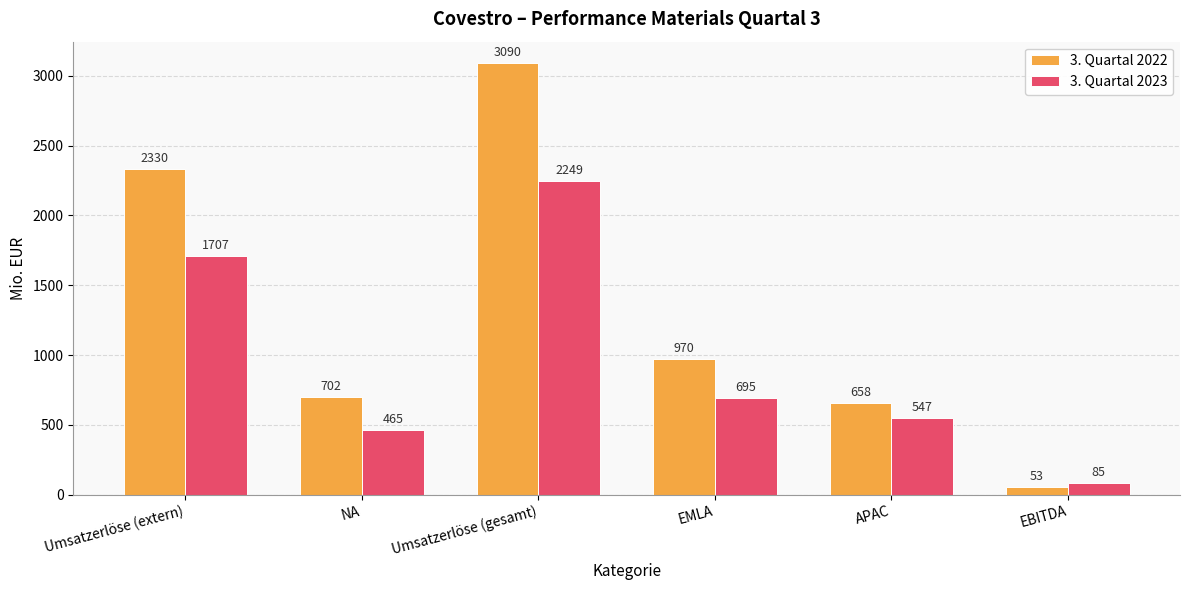

How many categories are shown in the chart?

6